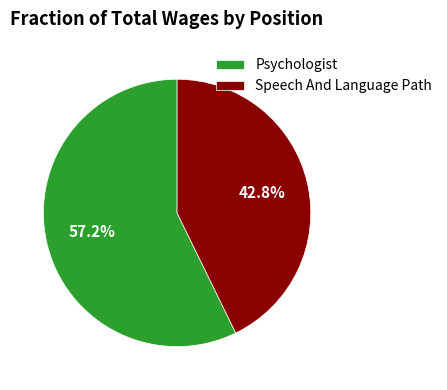

What is the smallest slice in the pie chart?

Speech And Language Path